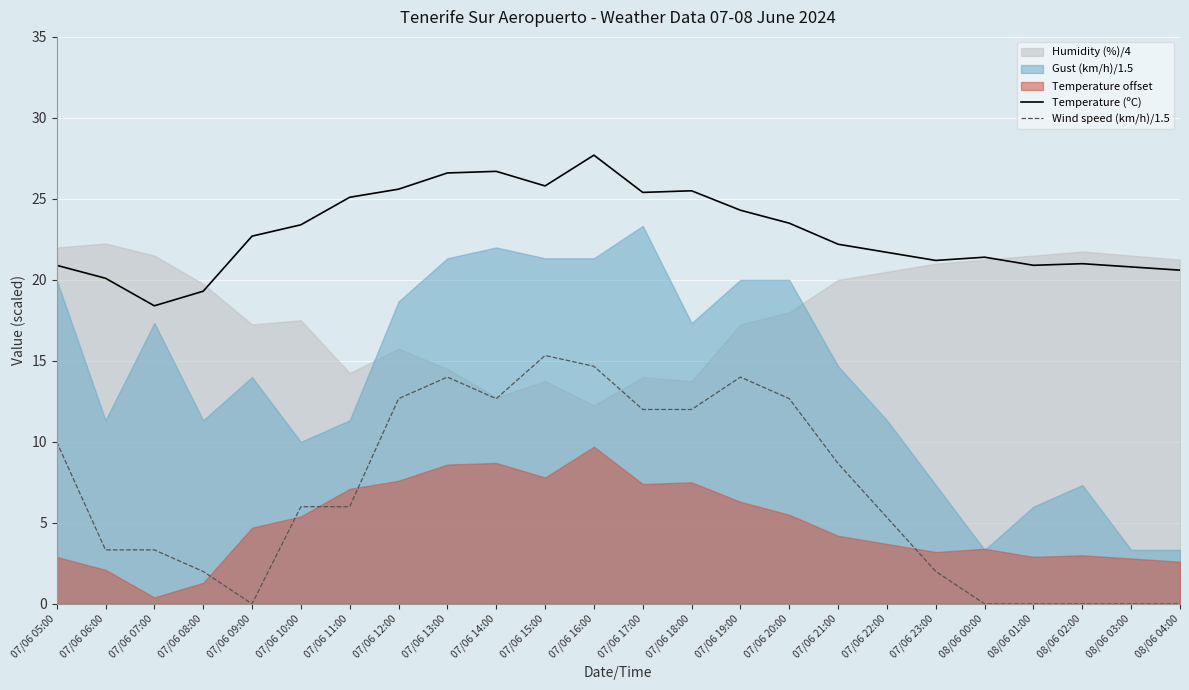

What is the difference between the Wind speed (km/h)/1.5 values at 07/06 08:00 and 07/06 16:00?

12.7